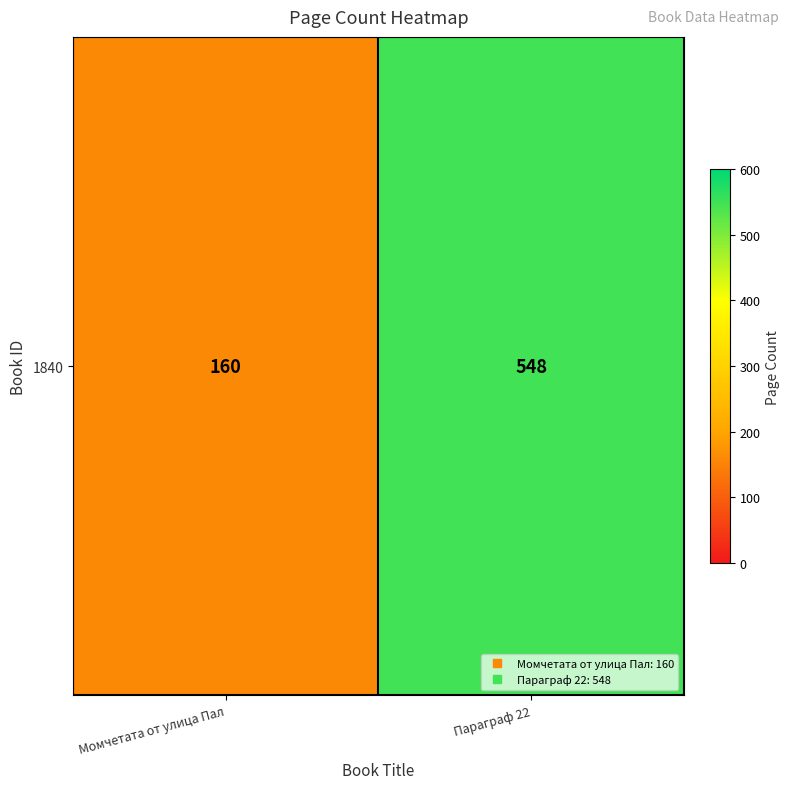

Rank the categories by value from highest to lowest.

Параграф 22, Момчетата от улица Пал